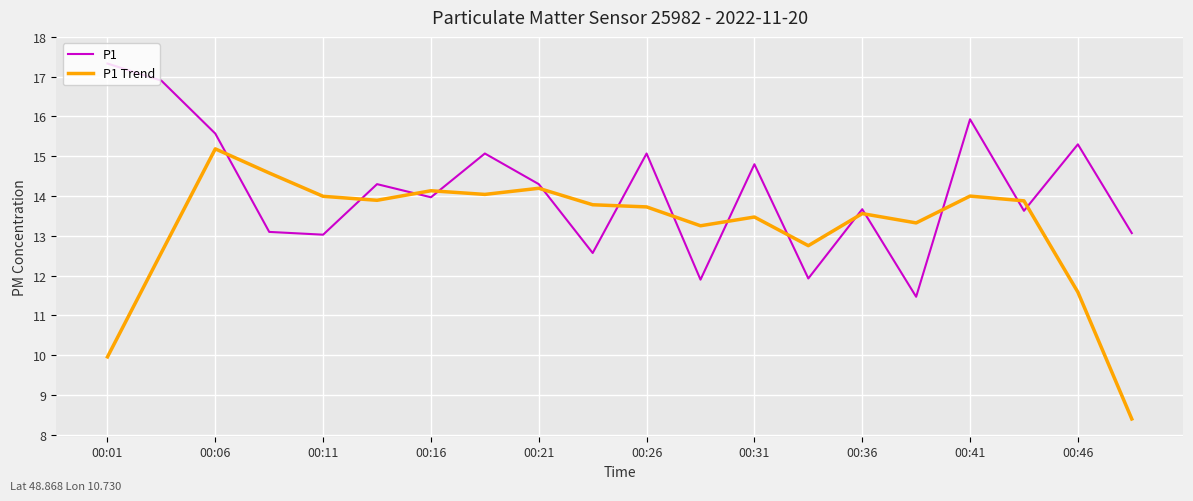

Which series has the largest total across all categories?

P1